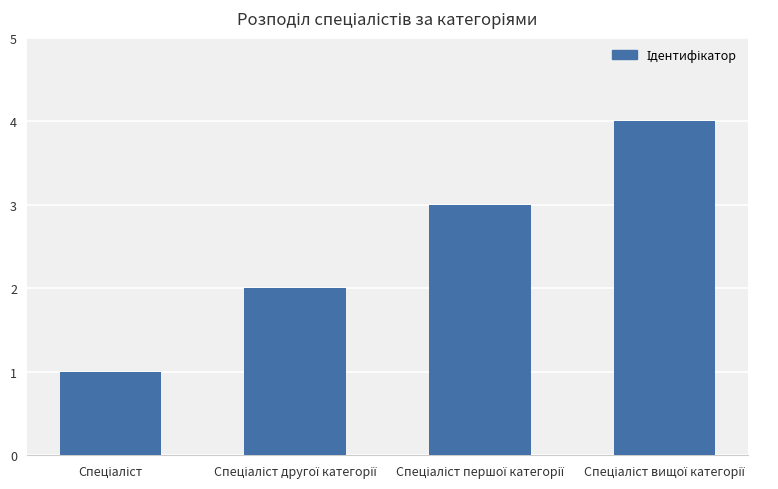

What is the difference between the maximum and minimum values?

3